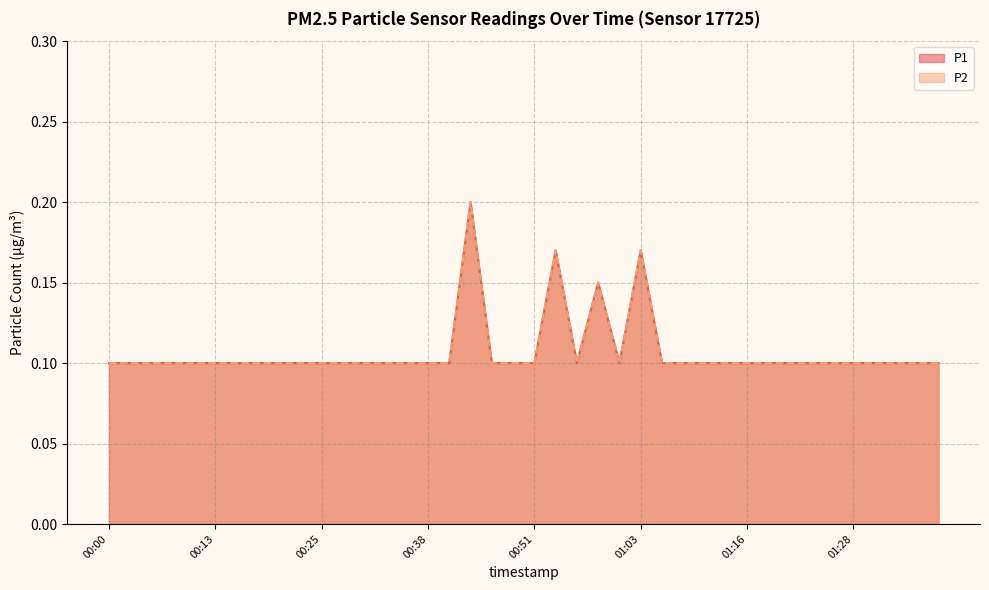

Which label corresponds to the largest value in the chart?

00:43